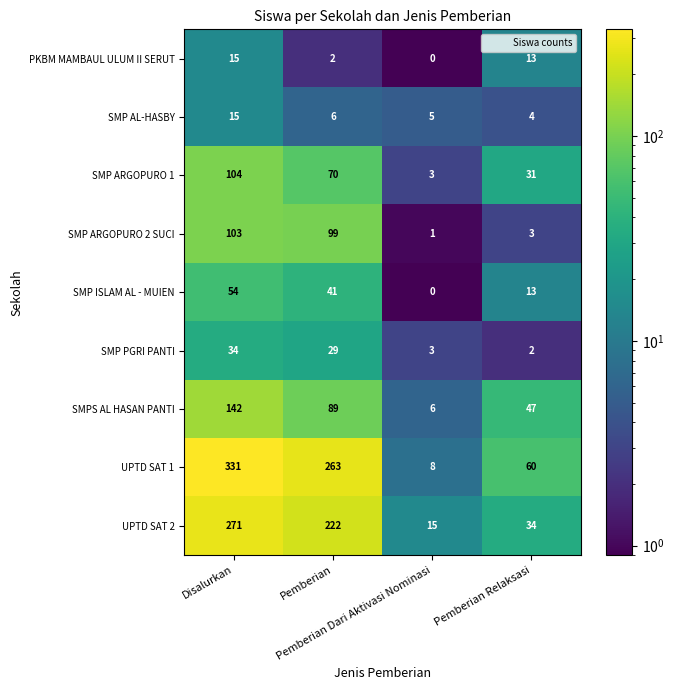

Which series has the largest total across all categories?

UPTD SAT 1